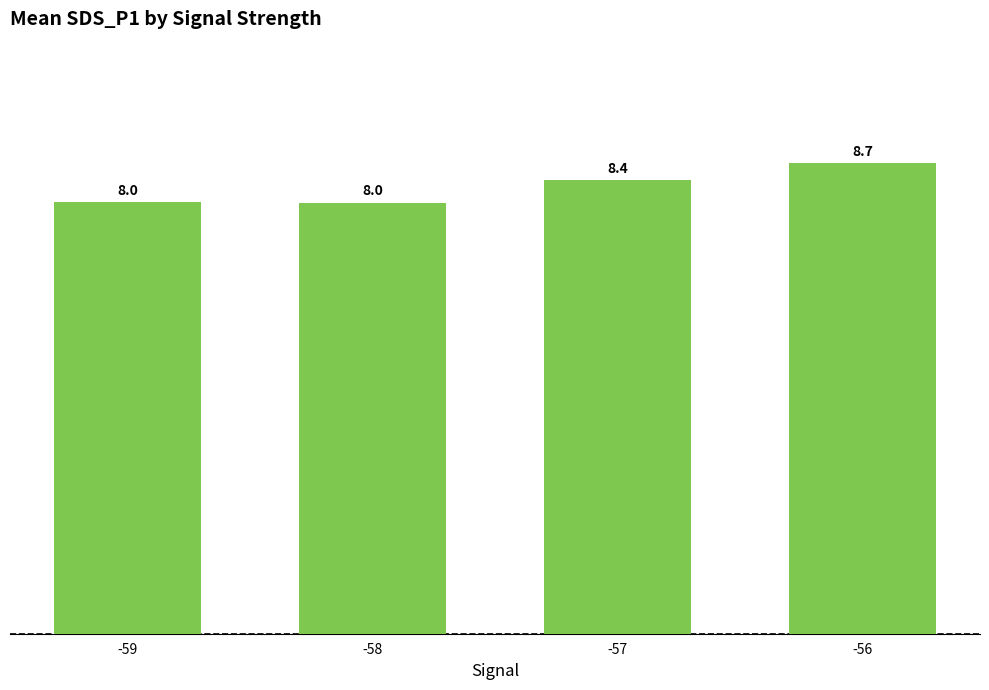

What is the sum of the values at -57 and -58?

16.4